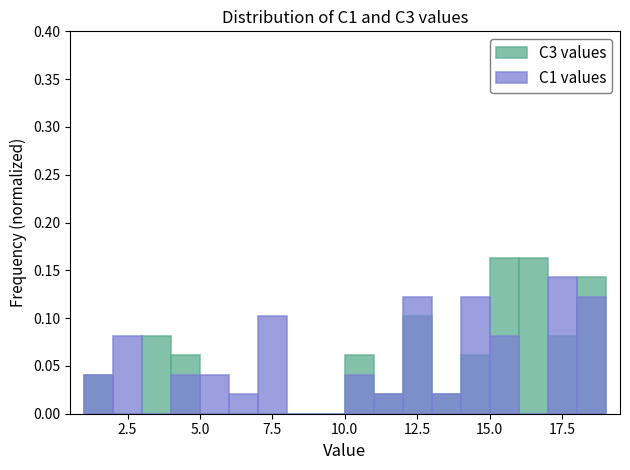

At how many categories does at least one series exceed 0?

16